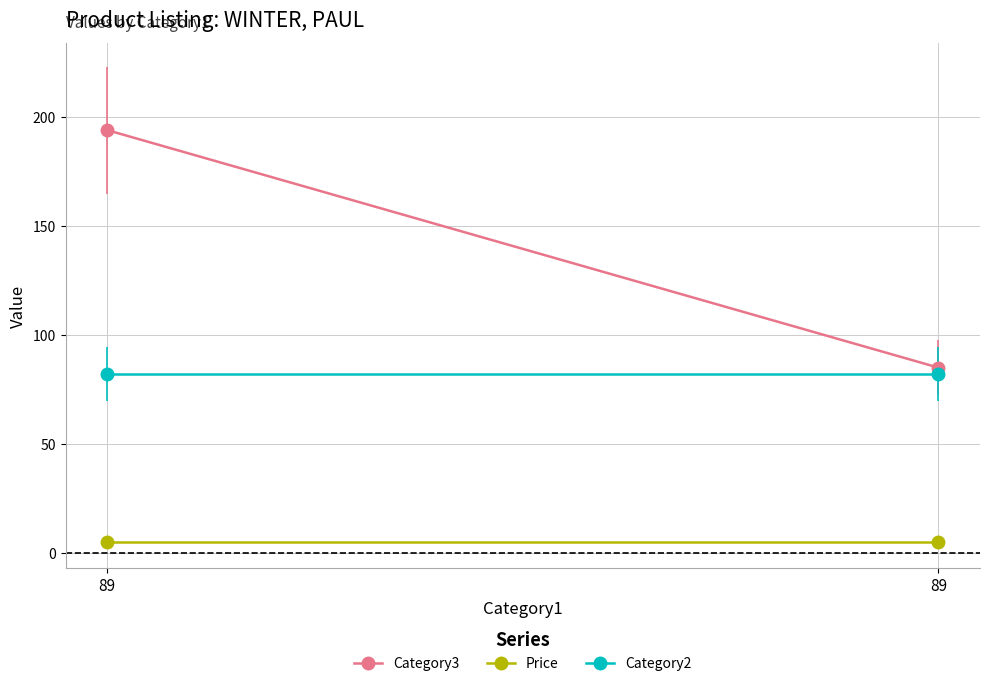

Between 89 and 89, which series saw the biggest shift?

Category3